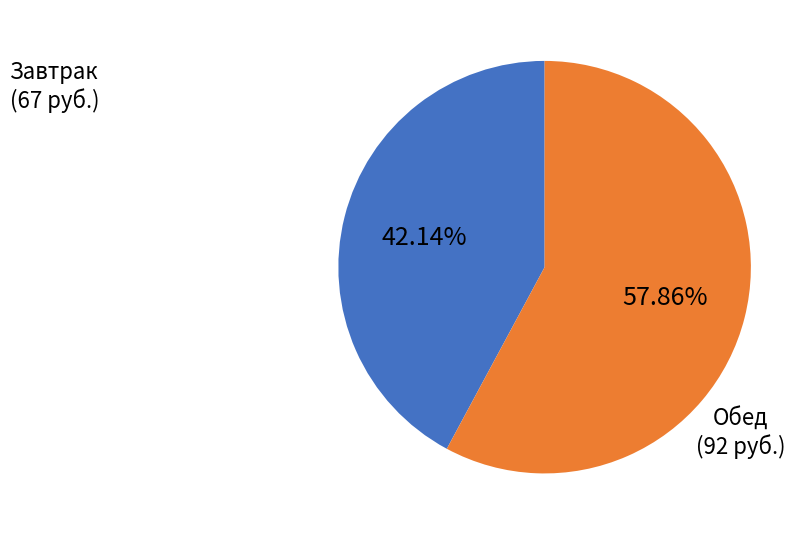

Does any single category account for the majority?

Yes